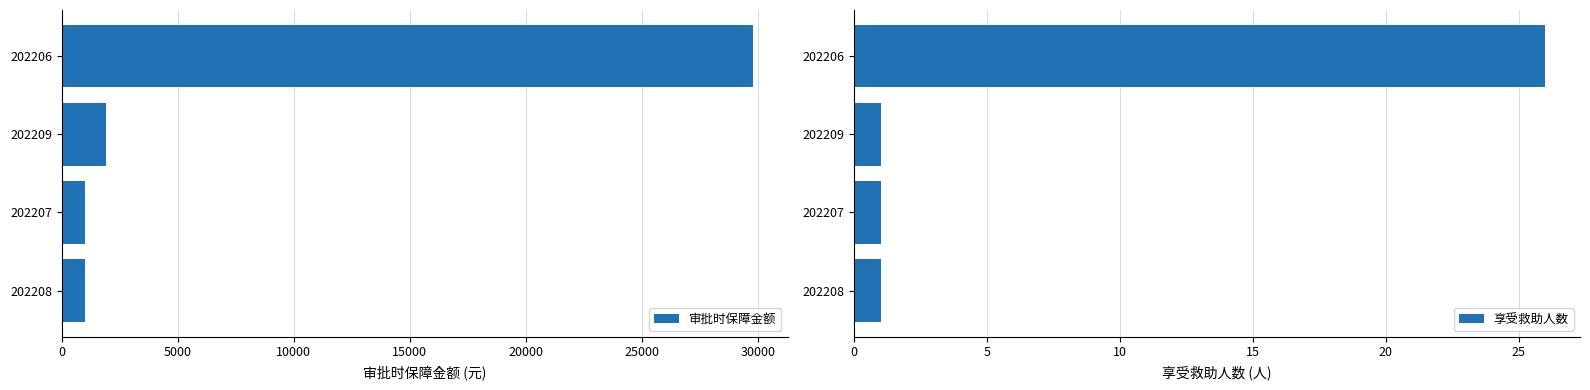

What is the value of the 享受救助人数 bar at the 3rd from the left?

1